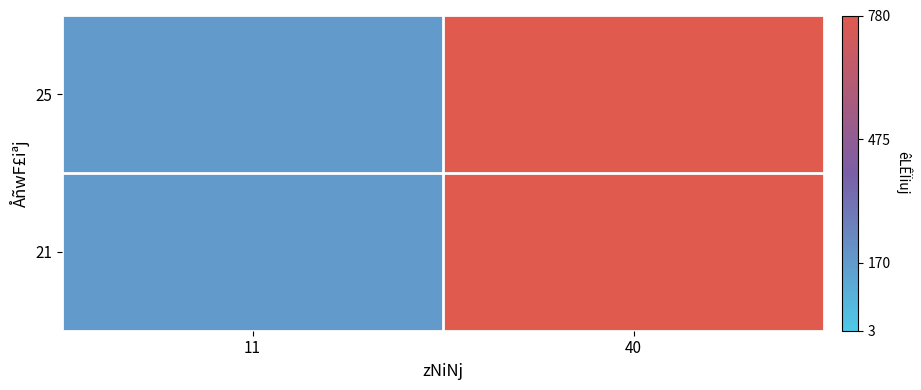

Reading left to right, what are all the values shown in this chart?

25: 11=170	40=780
21: 11=170	40=780